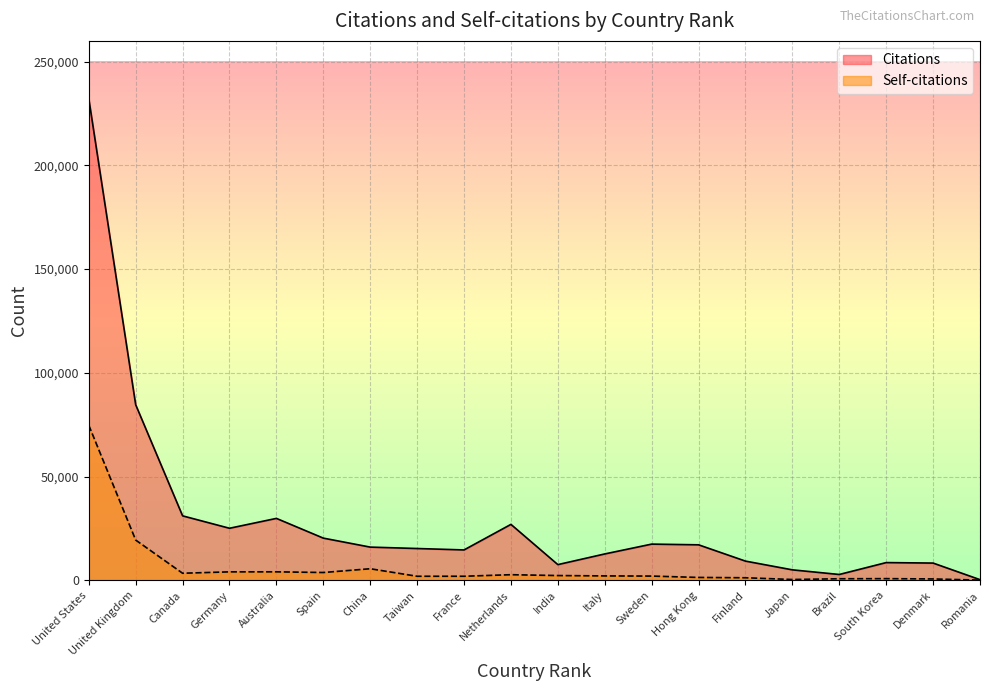

Is it true that Self-citations equals 130211 at United States?

False